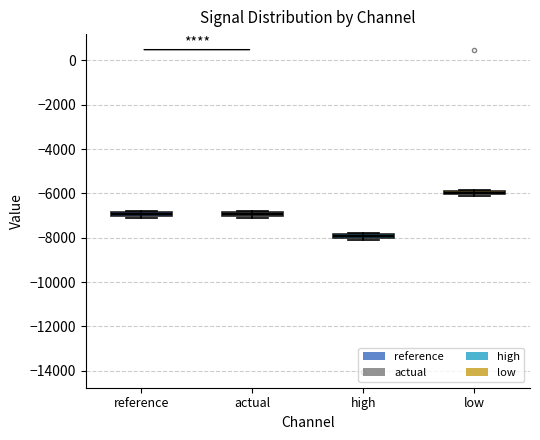

Which box has the lowest median line?

high